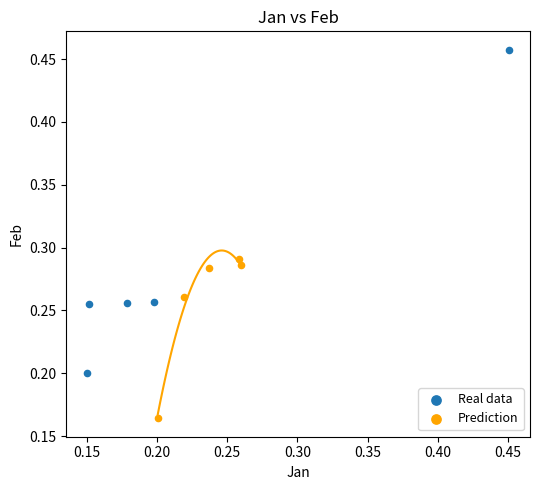

Which series contains the lowest Y value?

Prediction